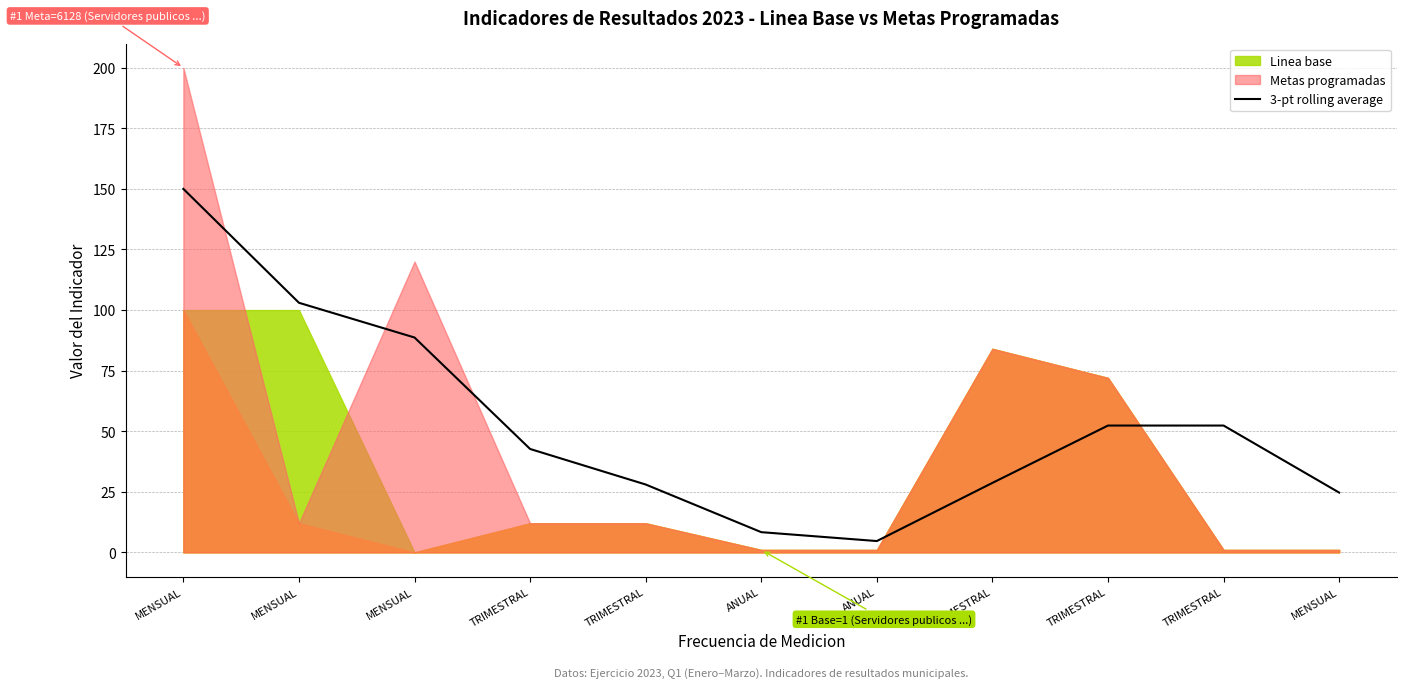

Is it true that the value at MENSUAL is 103.0?

True